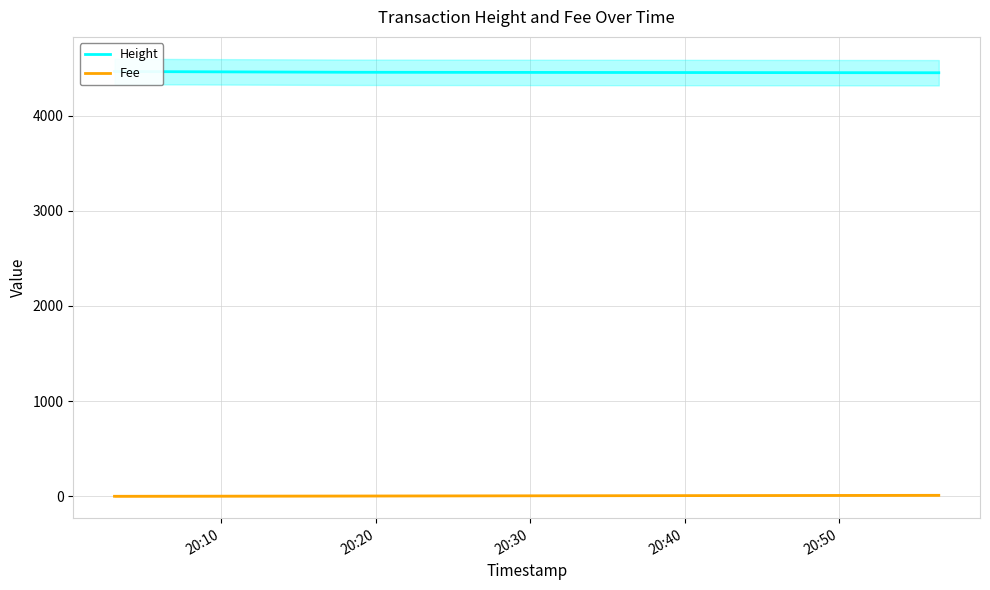

How many data points in Height are less than 4456?

1